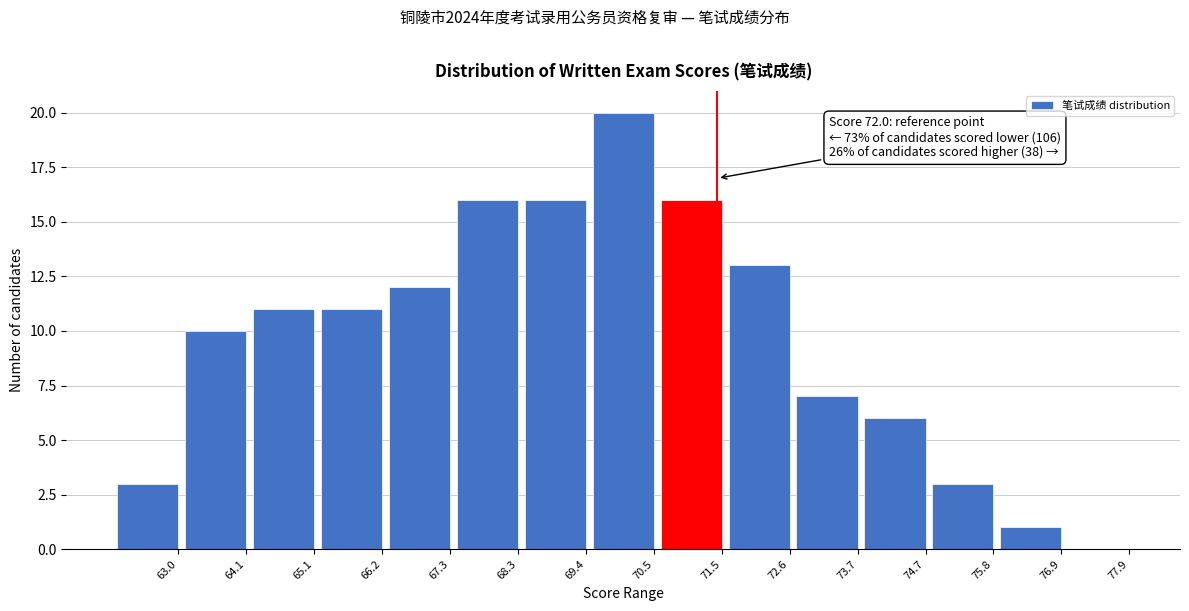

Reading left to right, extract all data points from this chart.

63.0=3	64.1=10	65.1=11	66.2=11	67.3=12	68.3=16	69.4=16	70.5=20	71.5=16	72.6=13	73.7=7	74.7=6	75.8=3	76.9=1	77.9=0